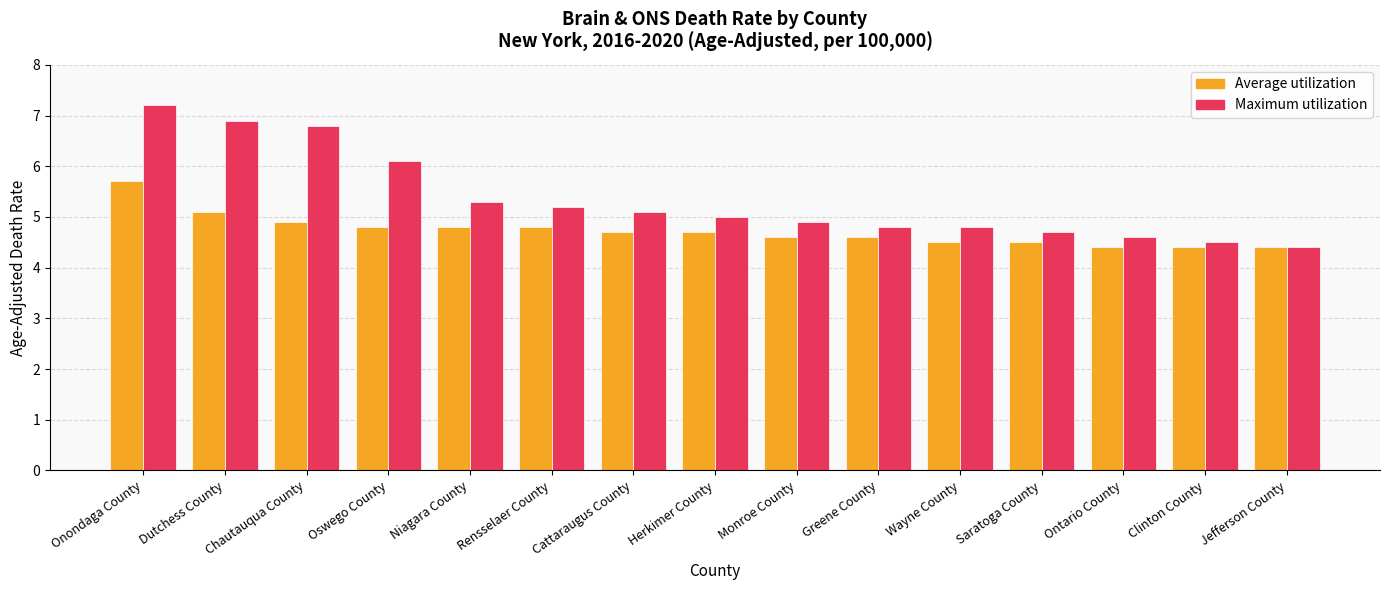

What is the difference between the maximum and second lowest values in the Maximum utilization series?

2.7